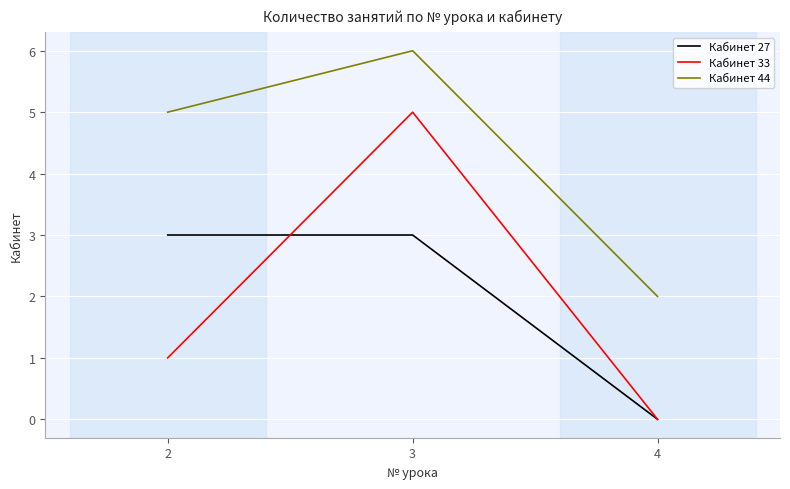

At 2, list the series in order from smallest to largest.

Кабинет 33, Кабинет 27, Кабинет 44